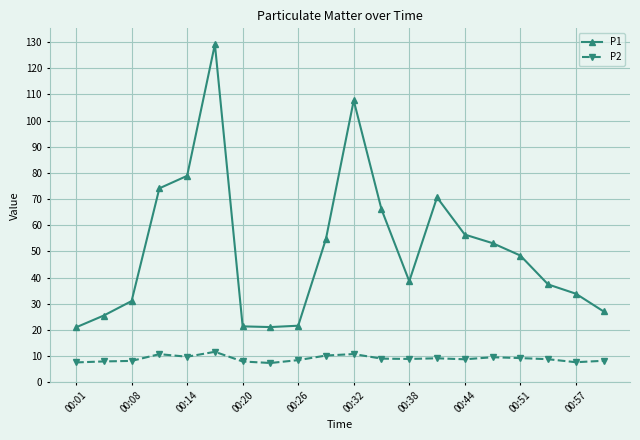

Rank the series by their maximum value, from lowest to highest.

P2, P1